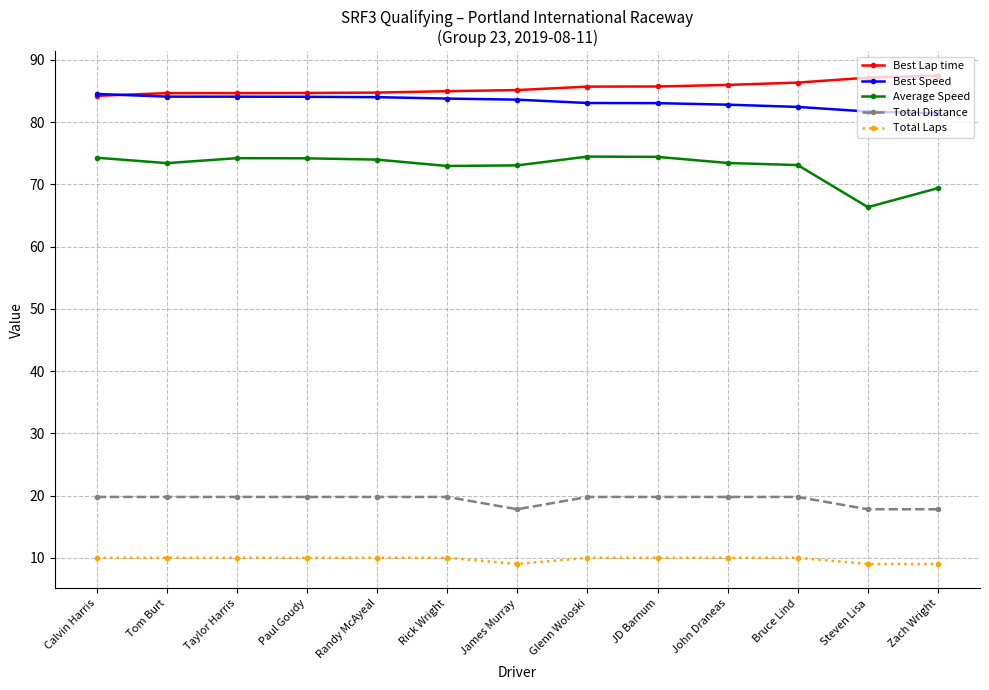

Does the chart have visible grid lines?

Yes